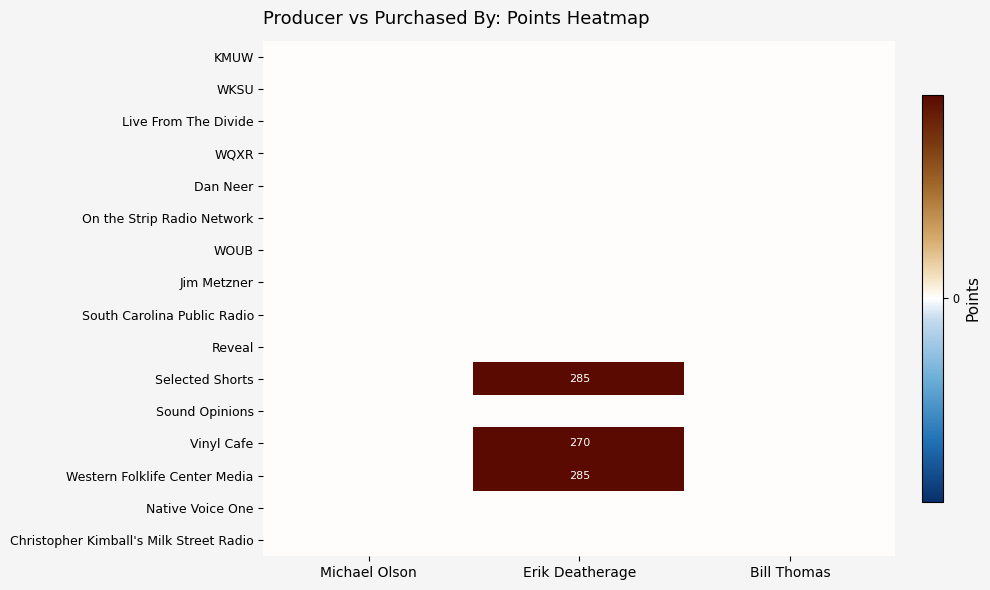

What is the maximum value shown in the chart?

285